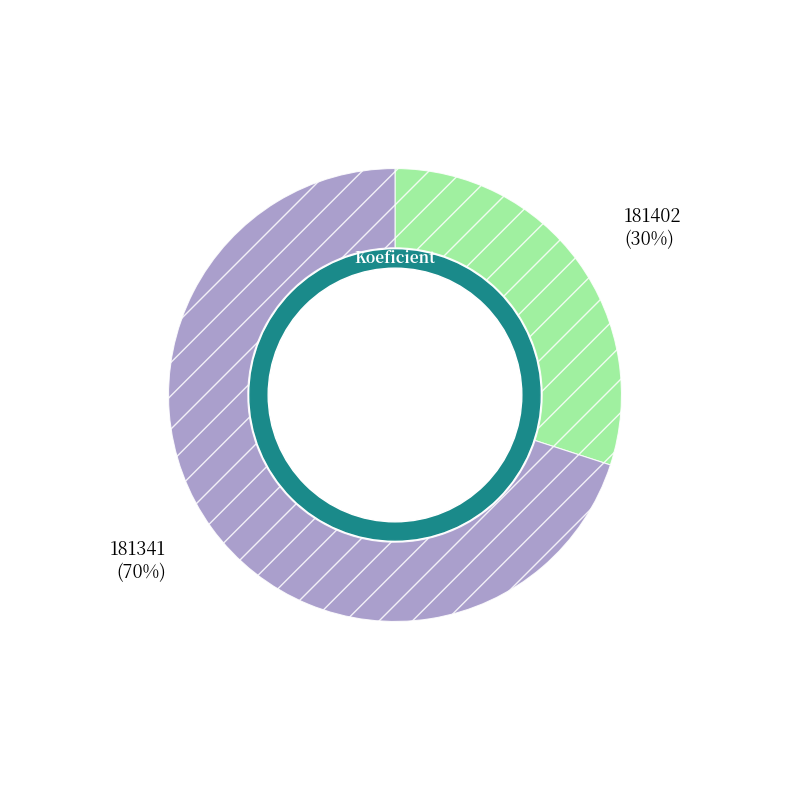

Does any single category account for the majority?

Yes